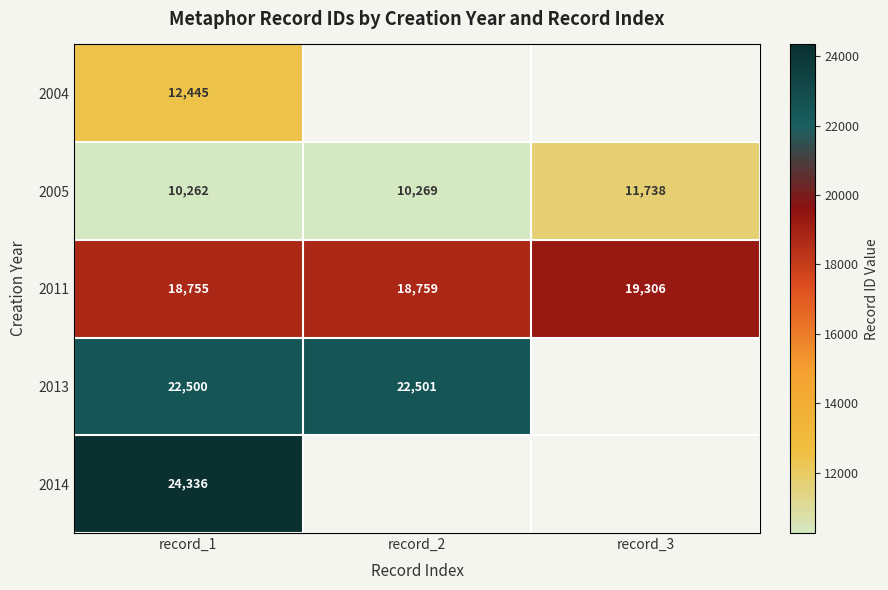

What is the difference between the maximum and minimum values in the 2005 series?

1476